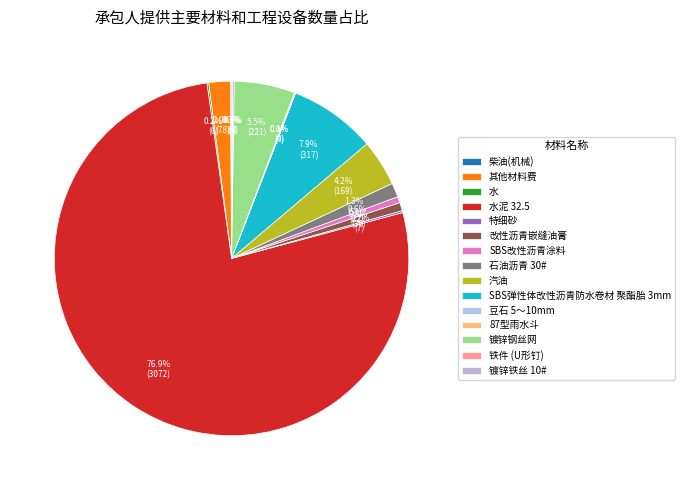

Which category accounts for the majority?

水泥 32.5